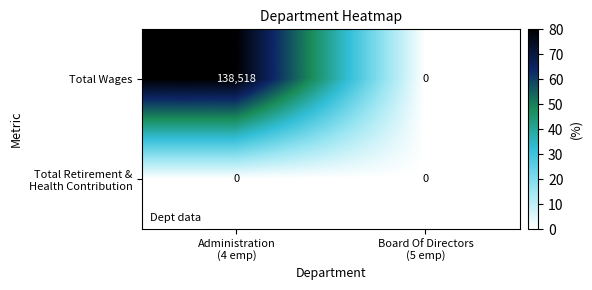

Which series has the largest range (max minus min)?

Total Wages